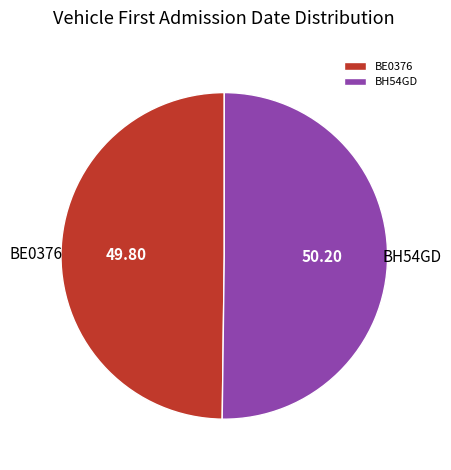

Count the number of slices in the pie.

2